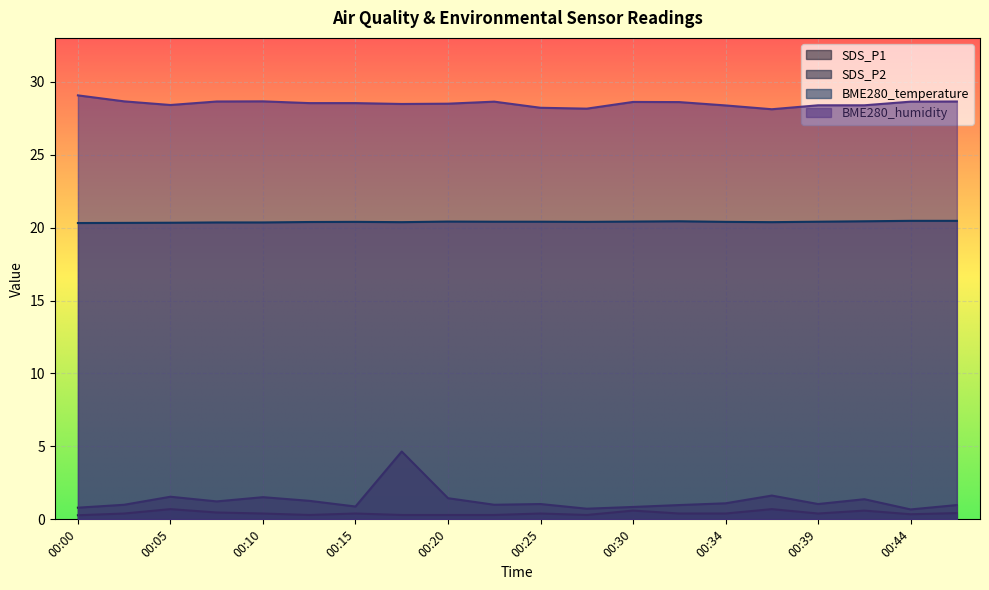

What is the sum of all SDS_P2 values?

8.4